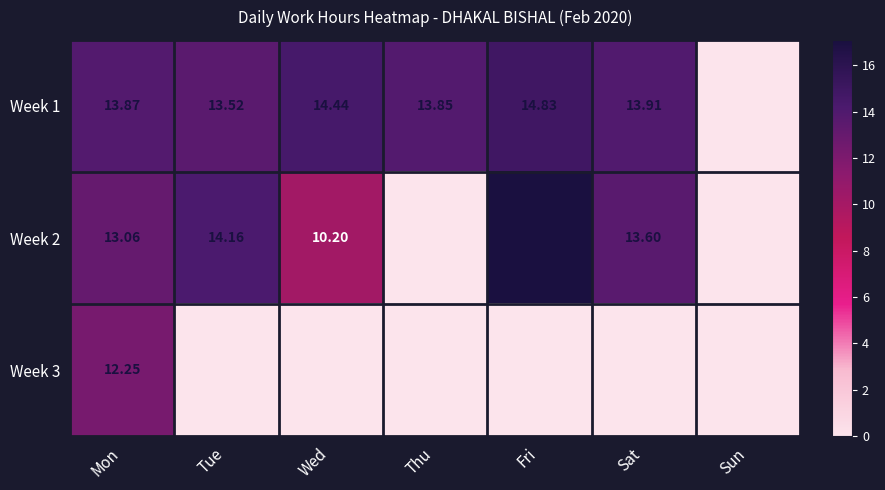

What is the difference between the Week 1 values at Fri and Thu?

1.0